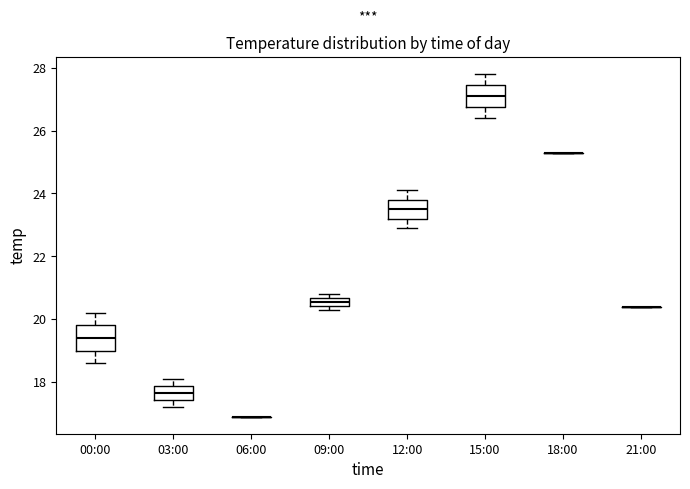

Where does the median line of the box for 12:00 sit on the y-axis? The values are not printed on the chart, so give them approximately, as read against the axis.

23.6